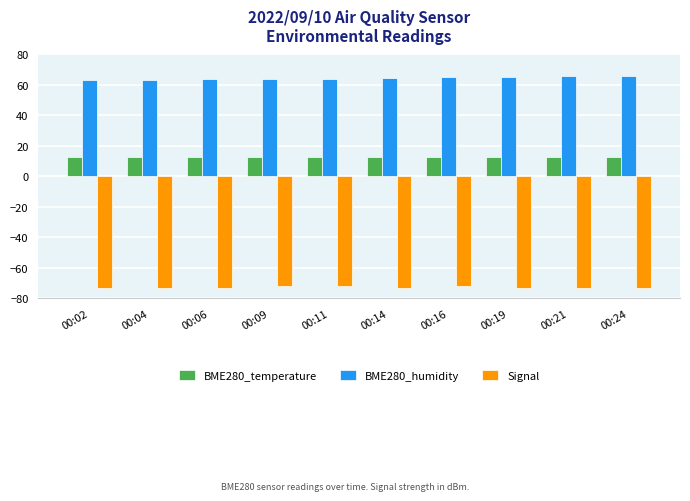

What is the difference between the highest and lowest values at 00:11?

136.1